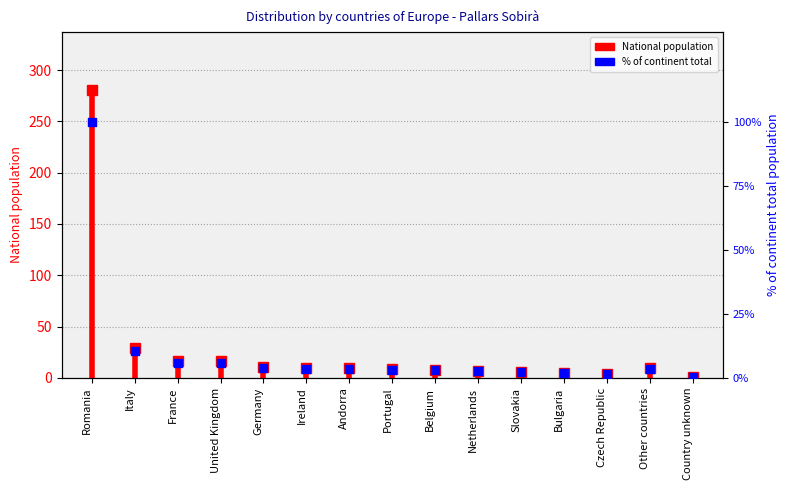

Between Bulgaria and Country unknown, which is larger?

Bulgaria